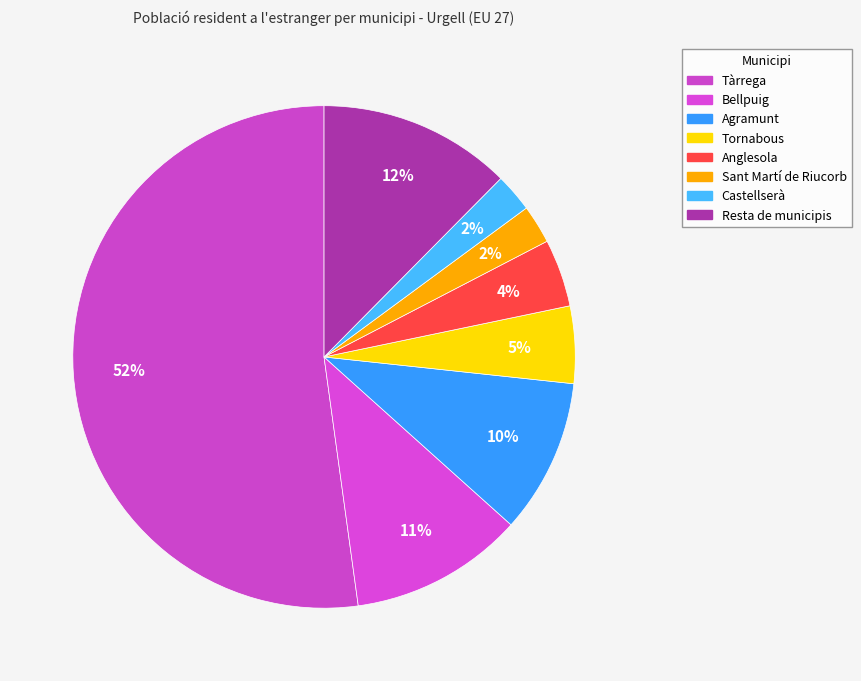

Which category accounts for the majority?

Tàrrega